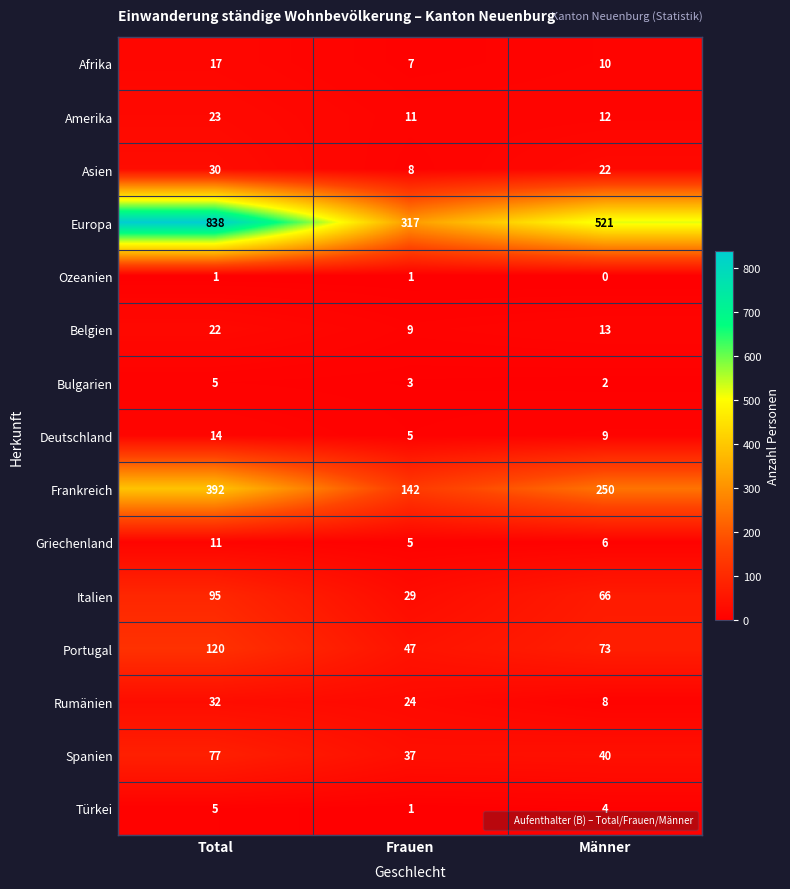

True or false: Ozeanien has a value of 1 at Frauen.

True